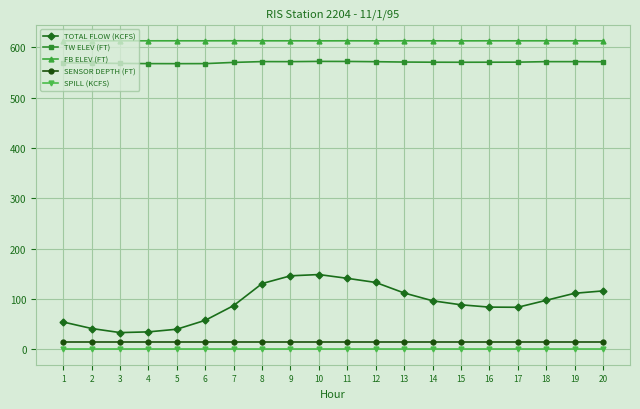

True or false: TW ELEV (FT) has more than 0 points higher than both neighbors.

True